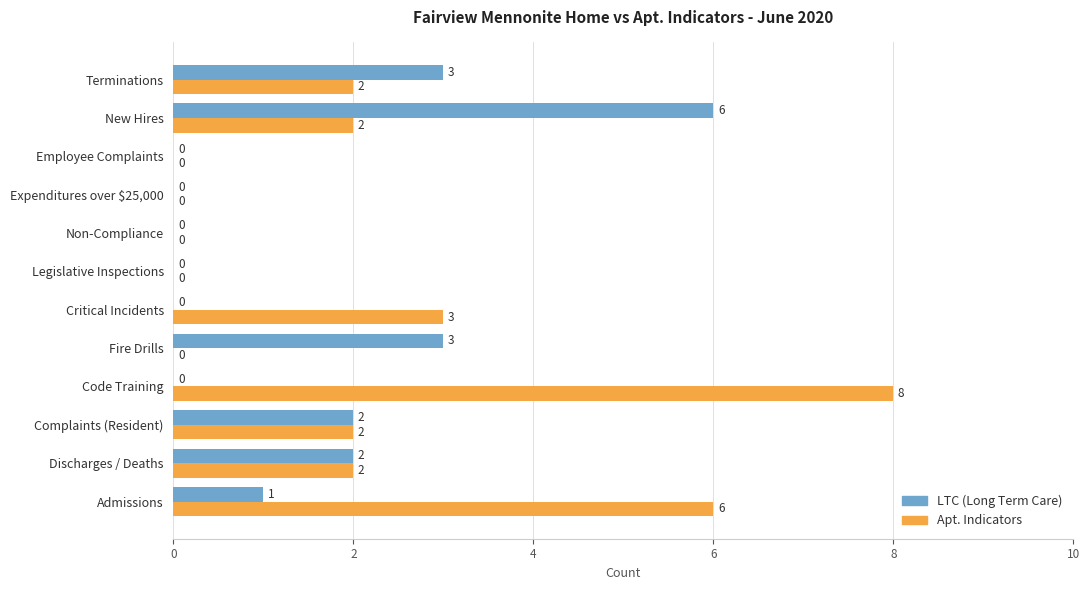

What is the total value across all series at Discharges / Deaths?

4